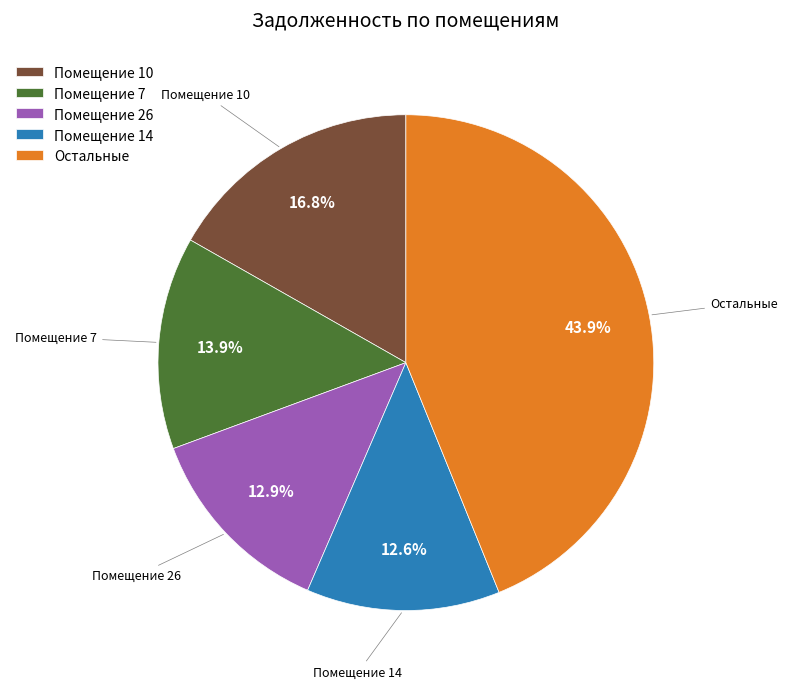

Is the sum of Помещение 14 and Помещение 7 greater than half?

No